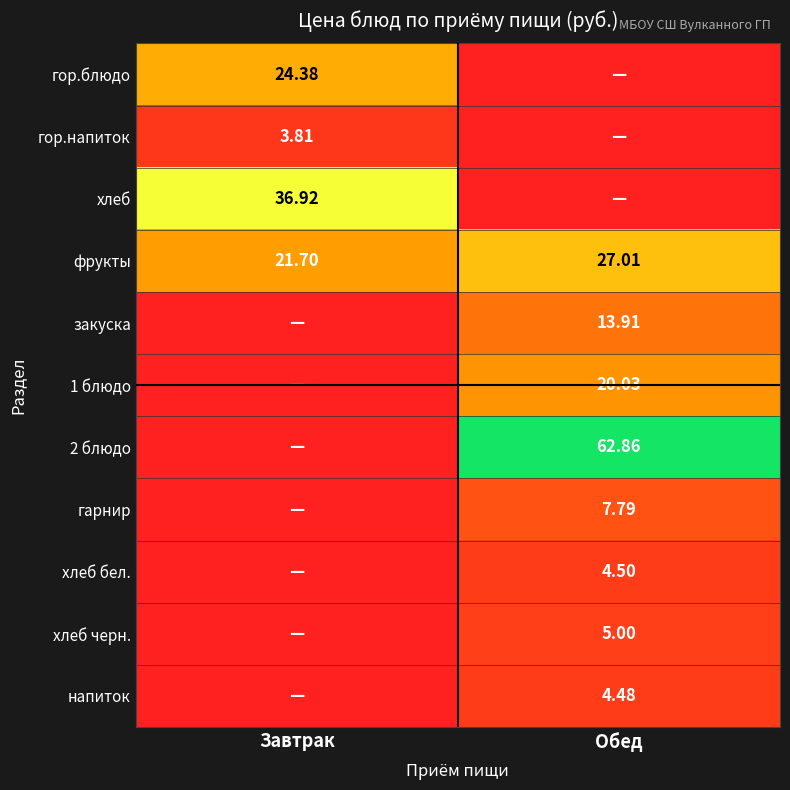

Between Завтрак and Обед, which is larger?

Завтрак